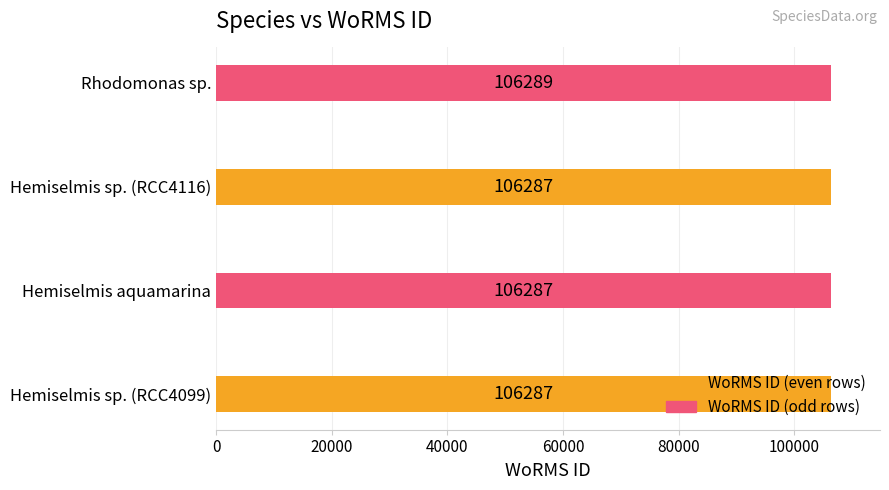

How many data points are above 106287?

1